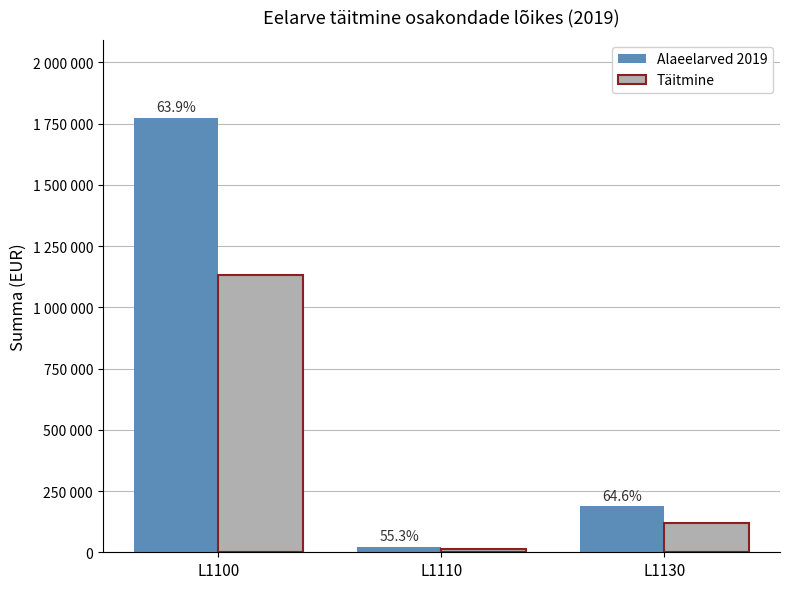

What is the average value of the Täitmine series?

421980.4